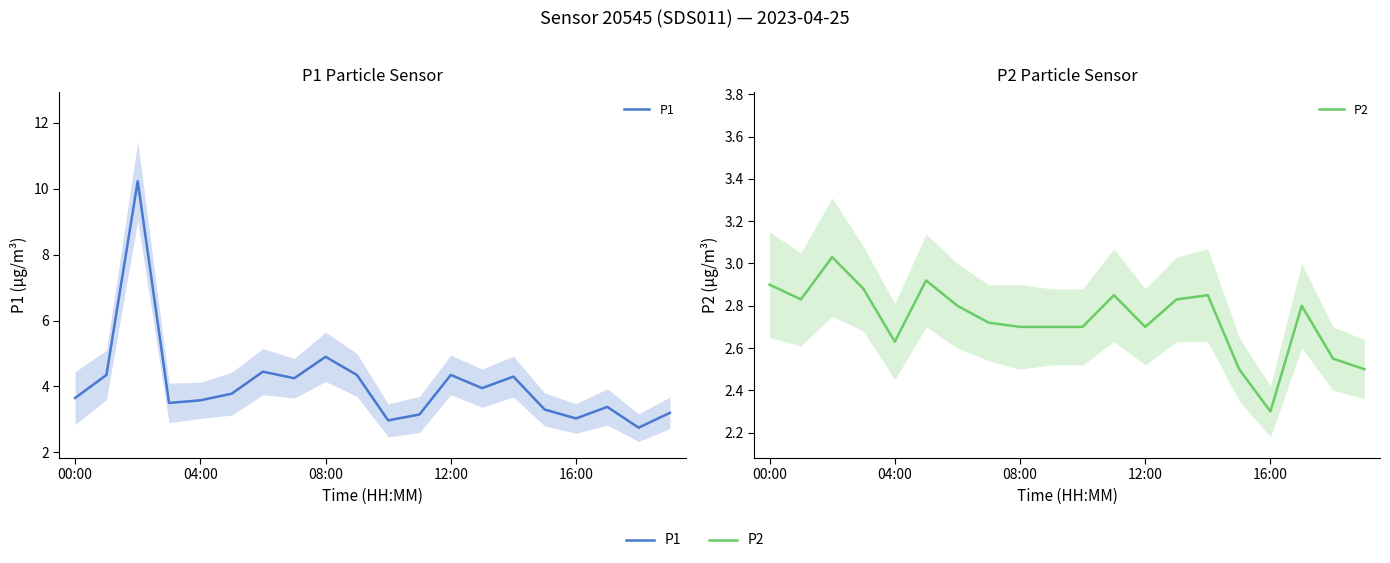

What is the minimum value for P1?

2.8